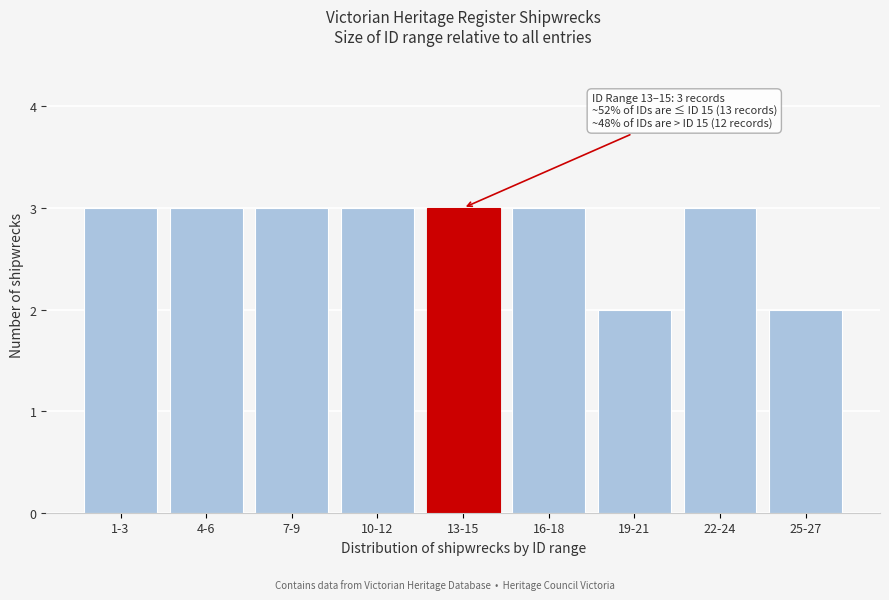

Reading right to left, what are all the values shown in this chart?

25-27=2	22-24=3	19-21=2	16-18=3	13-15=3	10-12=3	7-9=3	4-6=3	1-3=3